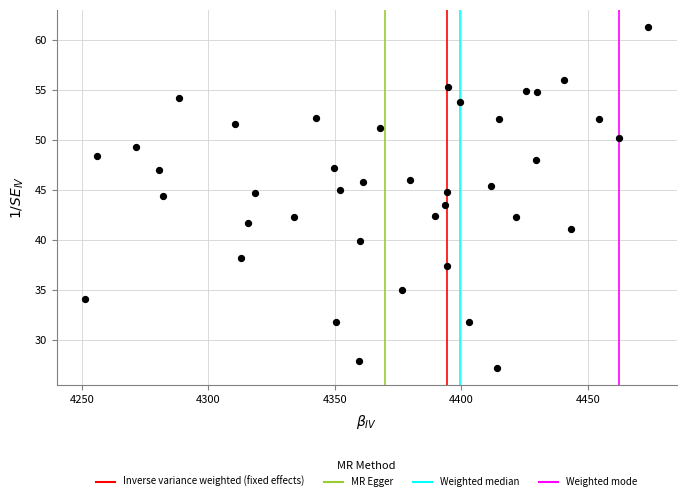

What is the range of X values (max minus min)?

222.8